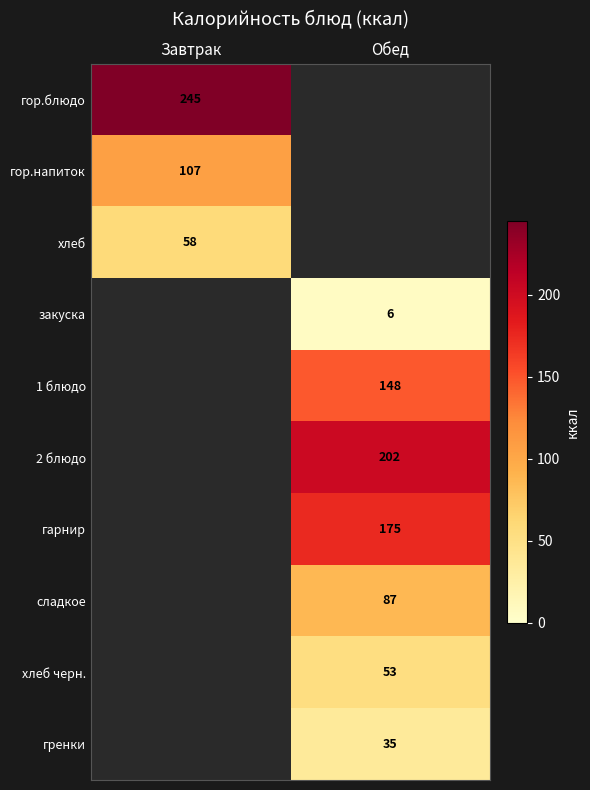

The value of хлеб черн. at Обед is 88.8. True or false?

False